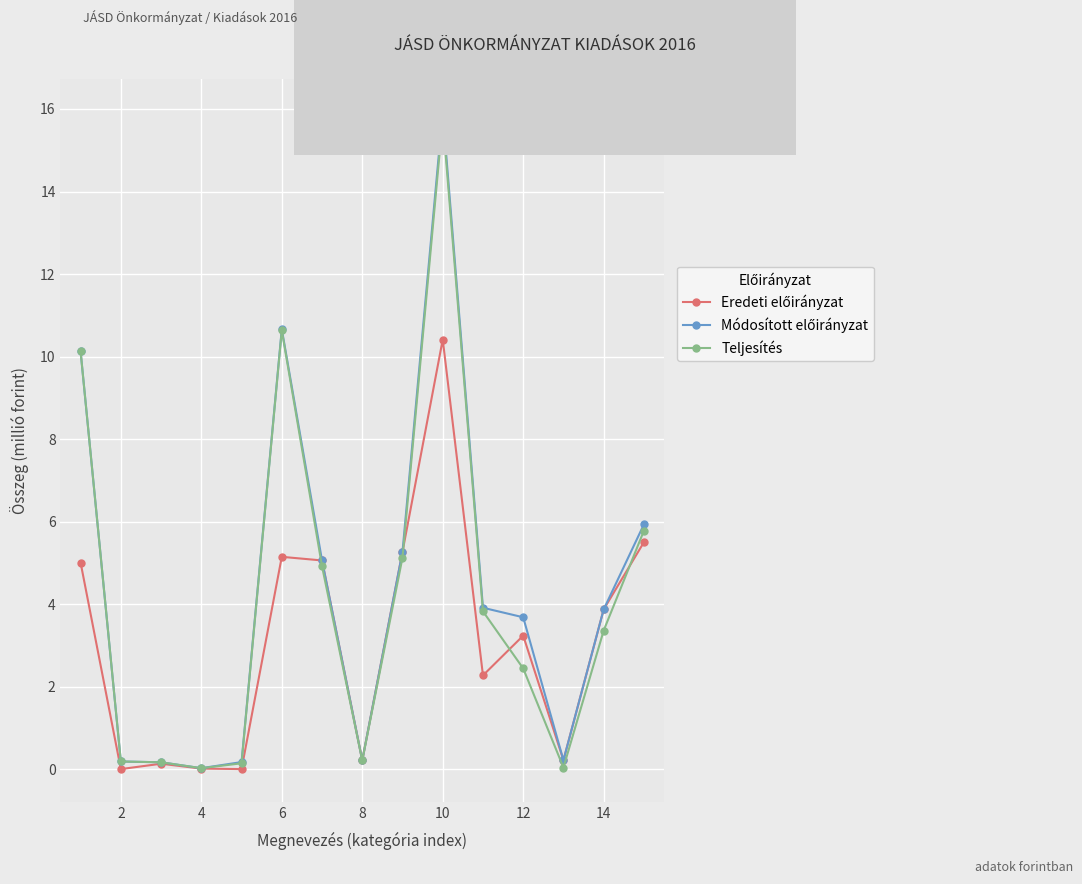

Count the number of categories in the chart.

15